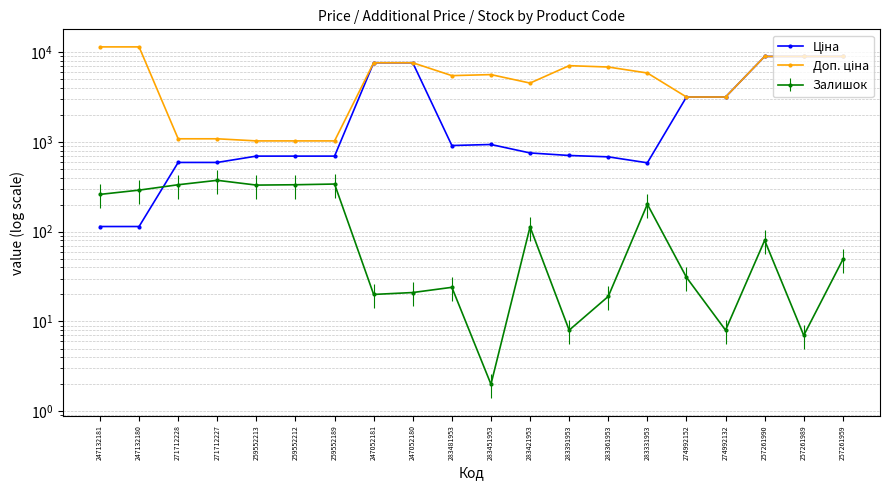

What is the label of the 5th point from the right?

274992152